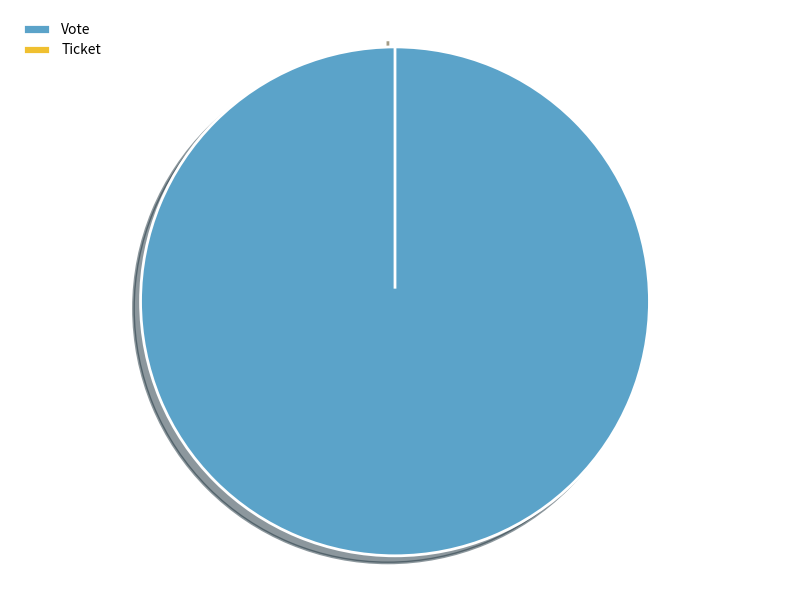

Rank the categories by value from highest to lowest.

Vote, Ticket